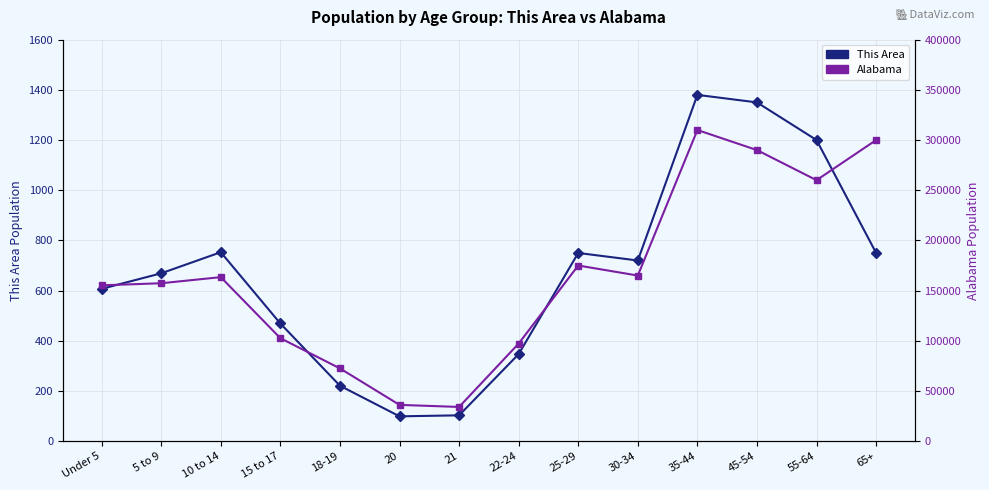

Reading left to right, list all the values displayed in this chart.

This Area: 607	669	753	469	221	99	103	347	750	720	1380	1350	1200	750
Alabama: 155265	157340	163417	102627	72524	36159	34103	97258	175000	165000	310000	290000	260000	300000